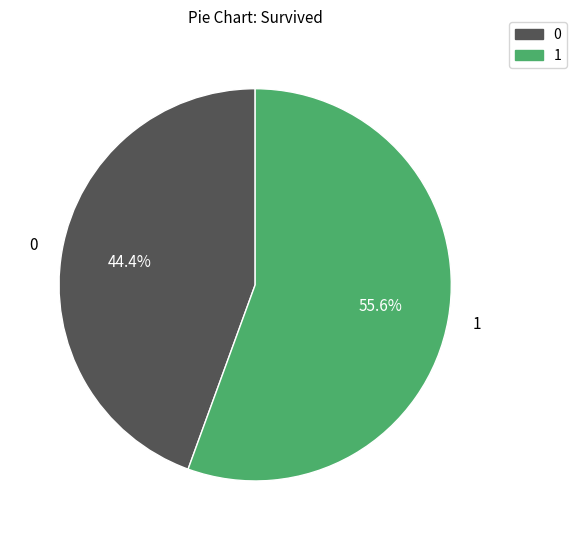

Does any single category account for the majority?

Yes